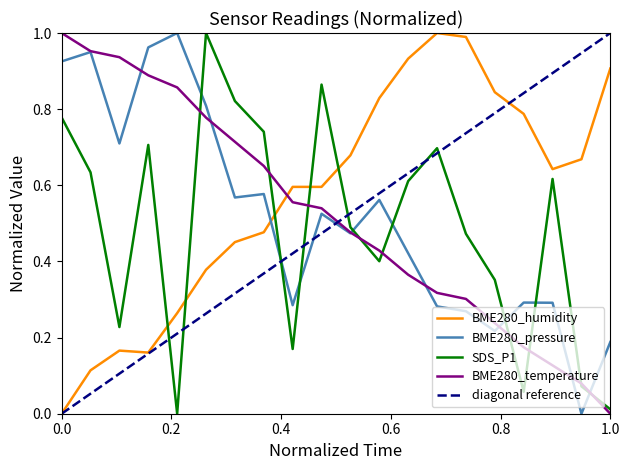

How many data points in SDS_P1 are above 0?

19